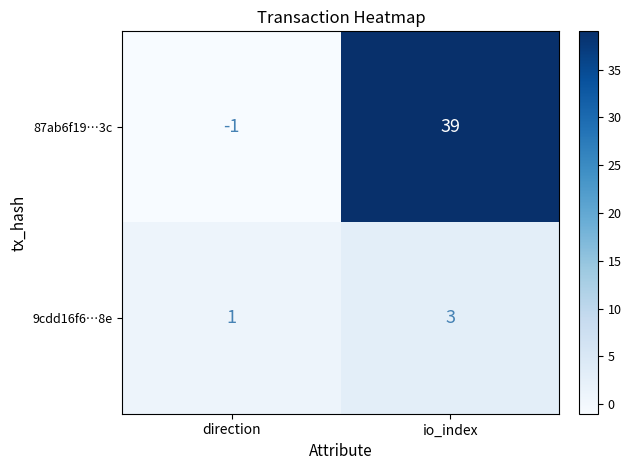

What is the sum of the 87ab6f19…3c values at io_index and direction?

38